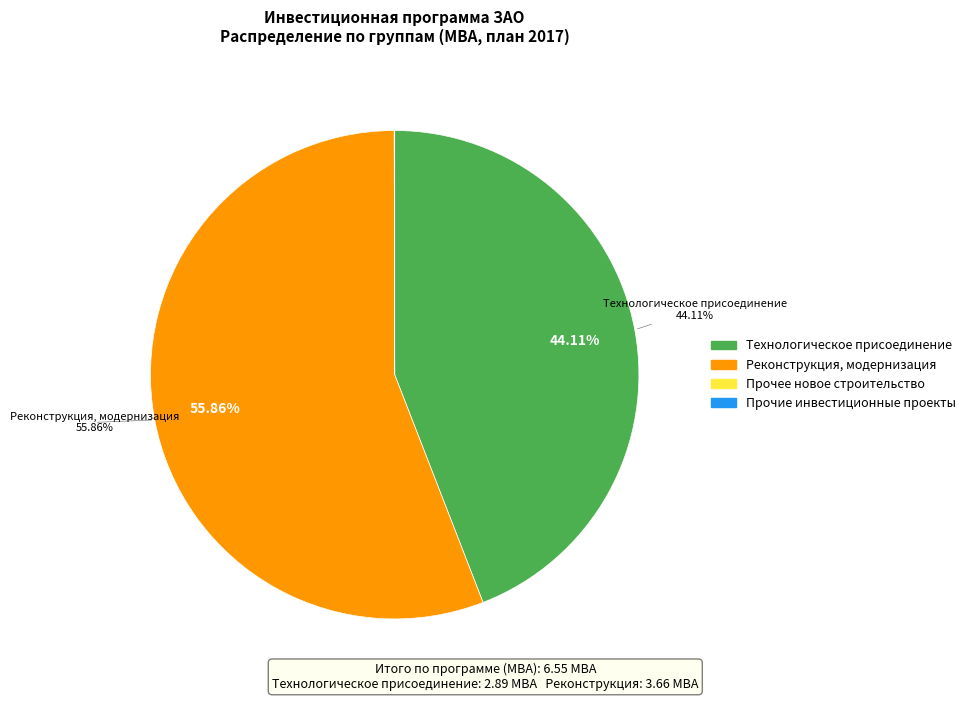

What is the ratio of the value at Технологическое присоединение to the value at Реконструкция, модернизация?

0.8